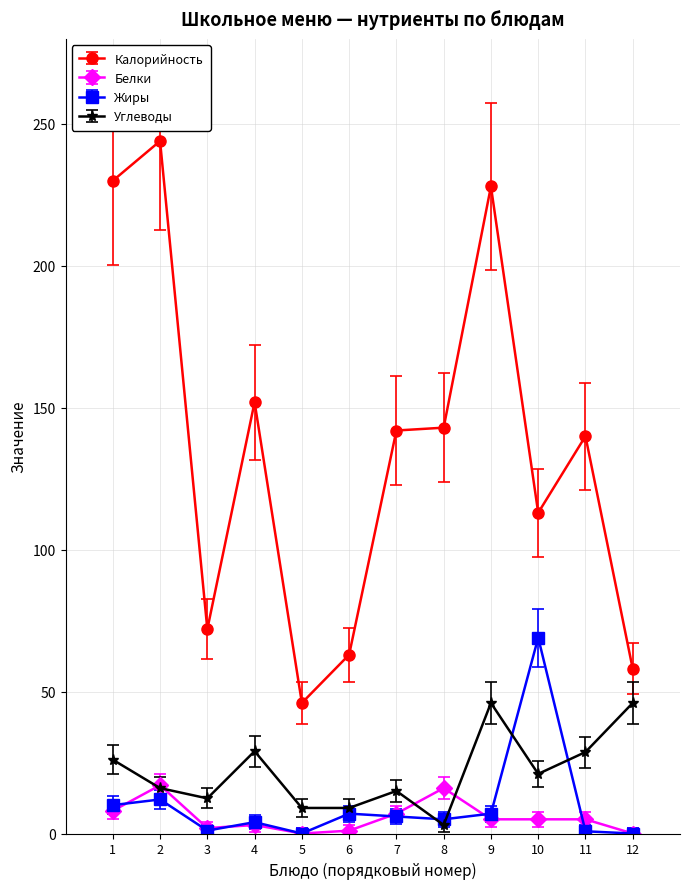

True or false: Жиры and Калорийность cross at least once.

False